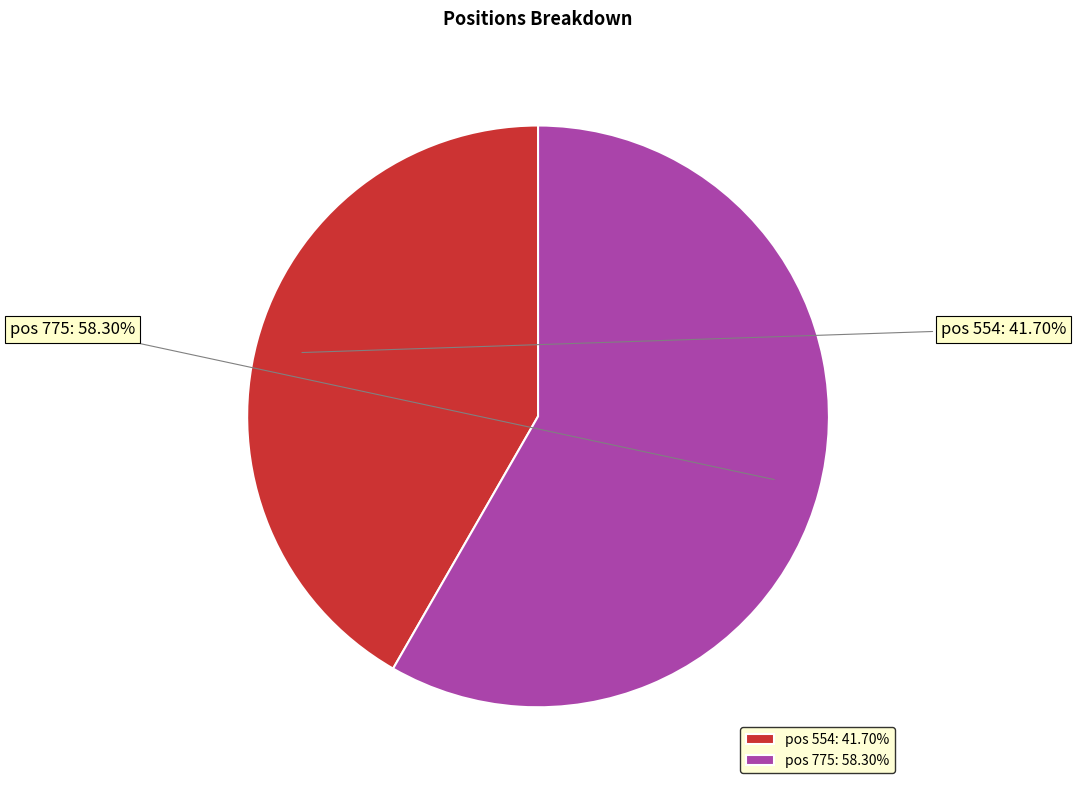

Rank the categories by value from lowest to highest.

554, 775